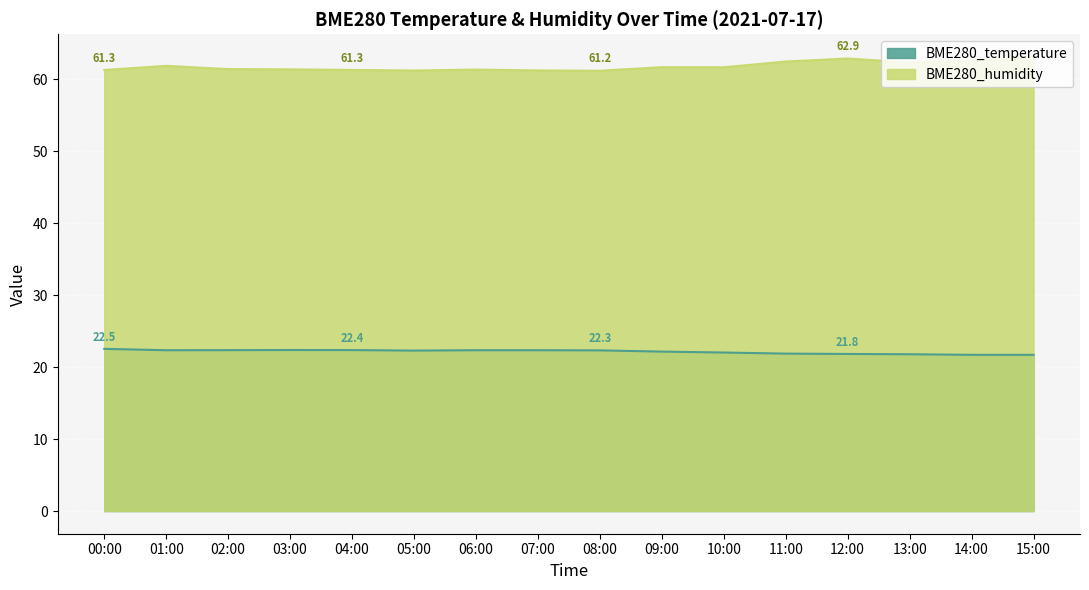

True or false: BME280_humidity and BME280_temperature cross at least once.

False